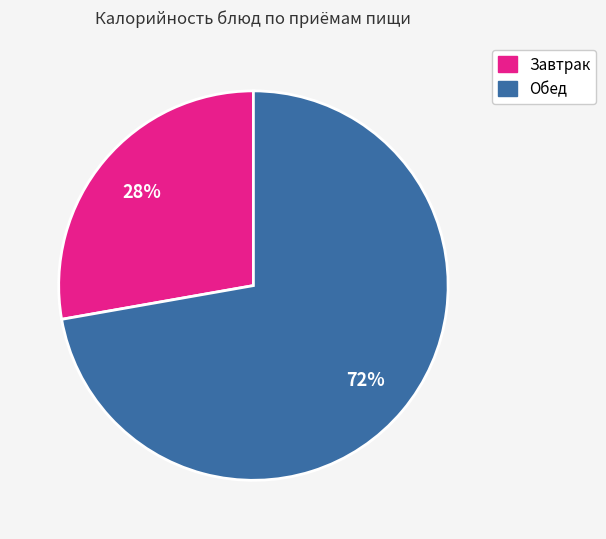

To the nearest percent, what is the average slice percentage?

50%